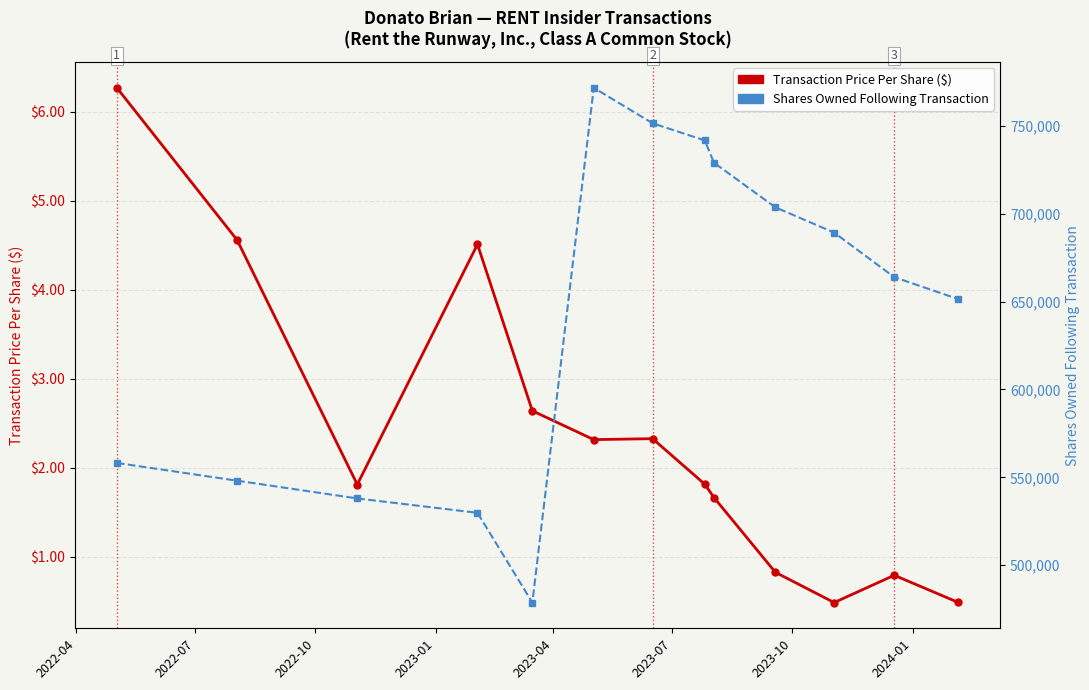

True or false: Shares Owned Following Transaction has a value of 413842.9 at 11.

False